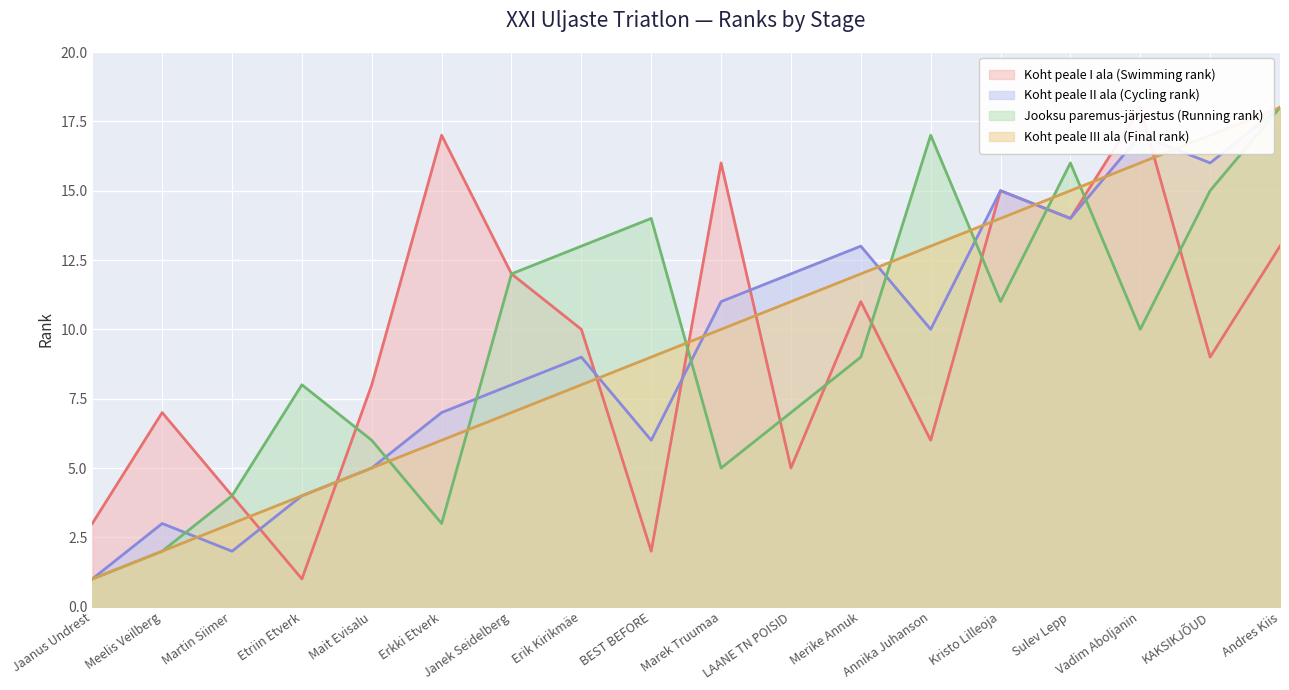

At how many categories does at least one series exceed 12?

11